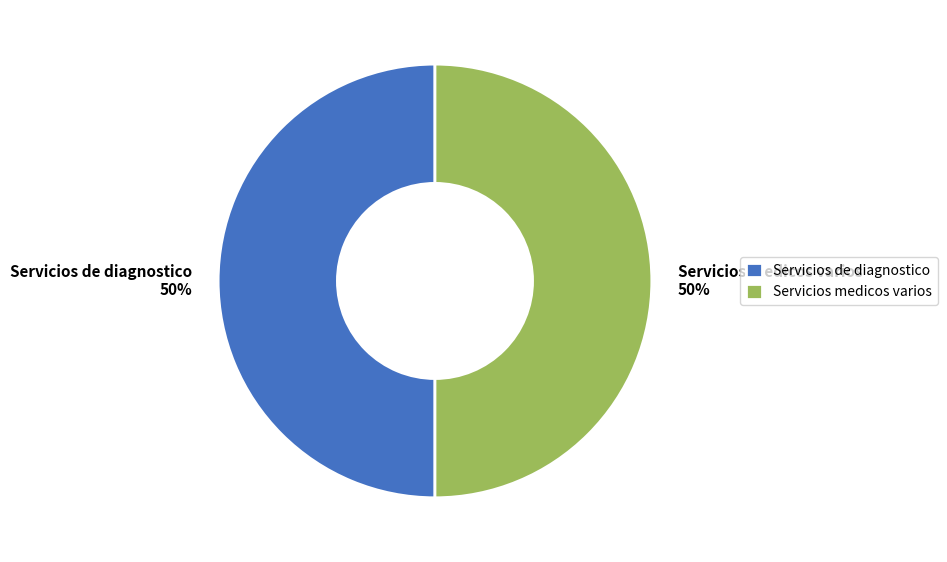

How many slices are in this pie chart?

2